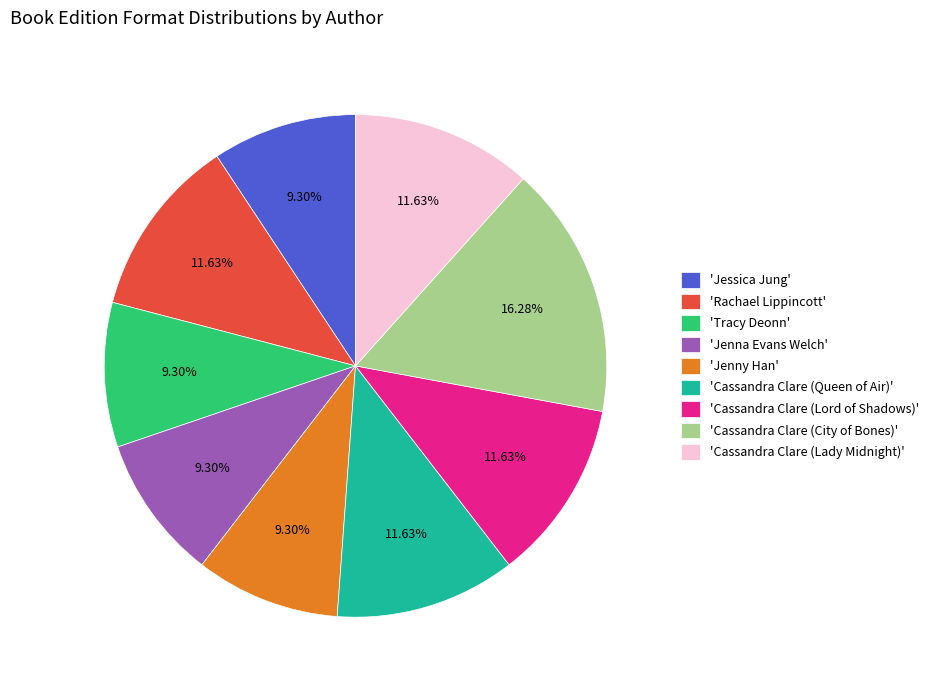

What is the largest slice in the pie chart?

'Cassandra Clare (City of Bones)'